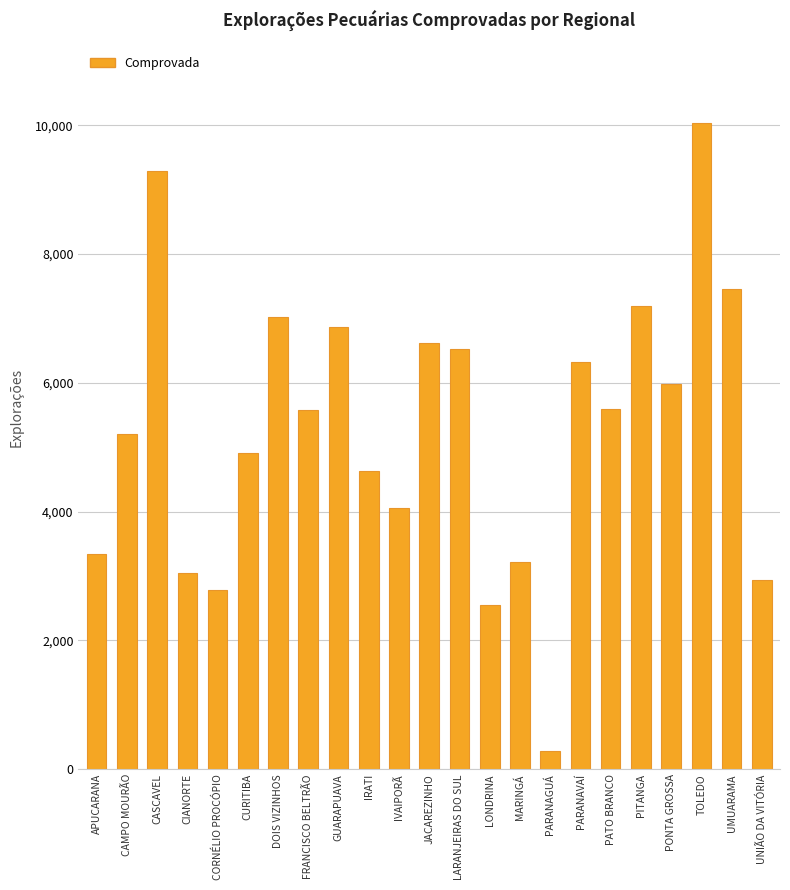

What is the sum of all values?

121424